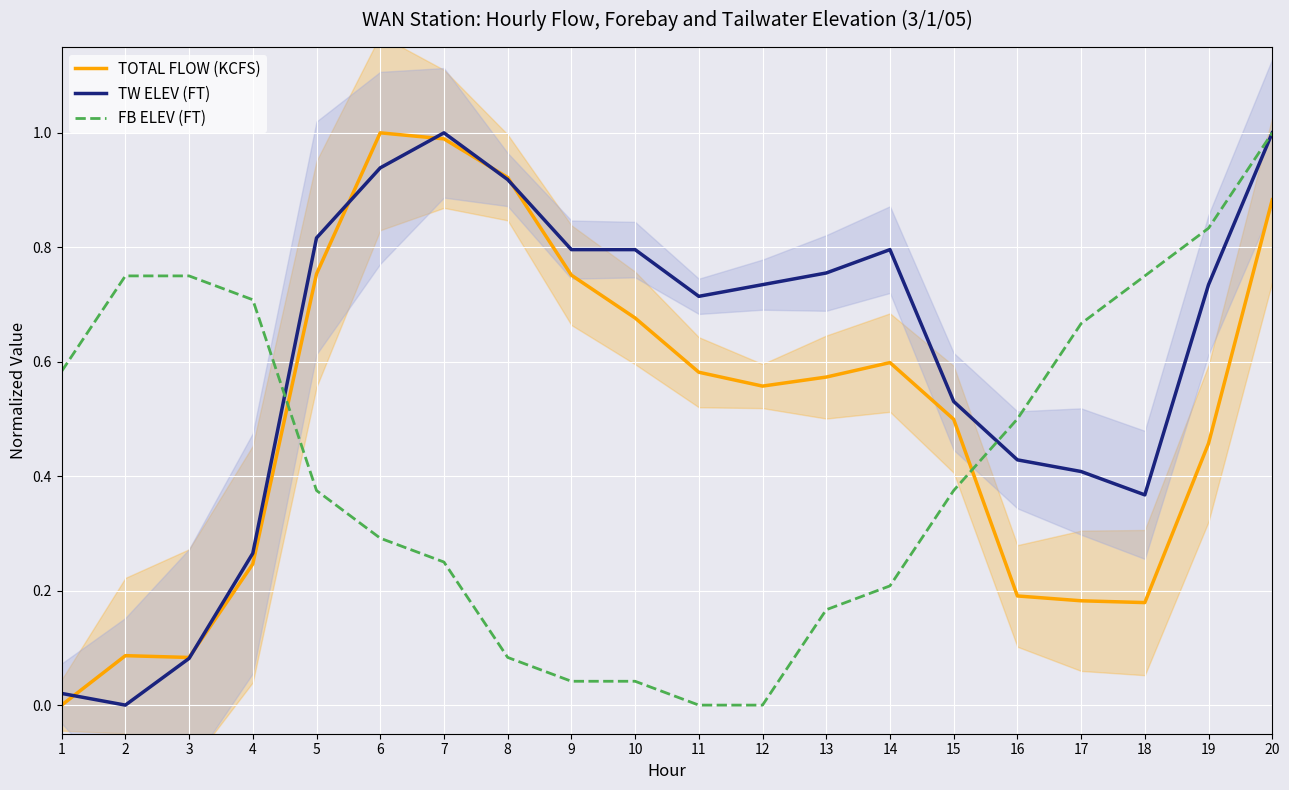

Reading left to right, list all the values displayed in this chart.

TOTAL FLOW (KCFS): 0.0	0.1	0.1	0.2	0.8	1.0	1.0	0.9	0.8	0.7	0.6	0.6	0.6	0.6	0.5	0.2	0.2	0.2	0.5	0.9
TW ELEV (FT): 0.0	0.0	0.1	0.3	0.8	0.9	1.0	0.9	0.8	0.8	0.7	0.7	0.8	0.8	0.5	0.4	0.4	0.4	0.7	1.0
FB ELEV (FT): 0.6	0.7	0.7	0.7	0.4	0.3	0.2	0.1	0.0	0.0	0.0	0.0	0.2	0.2	0.4	0.5	0.7	0.7	0.8	1.0